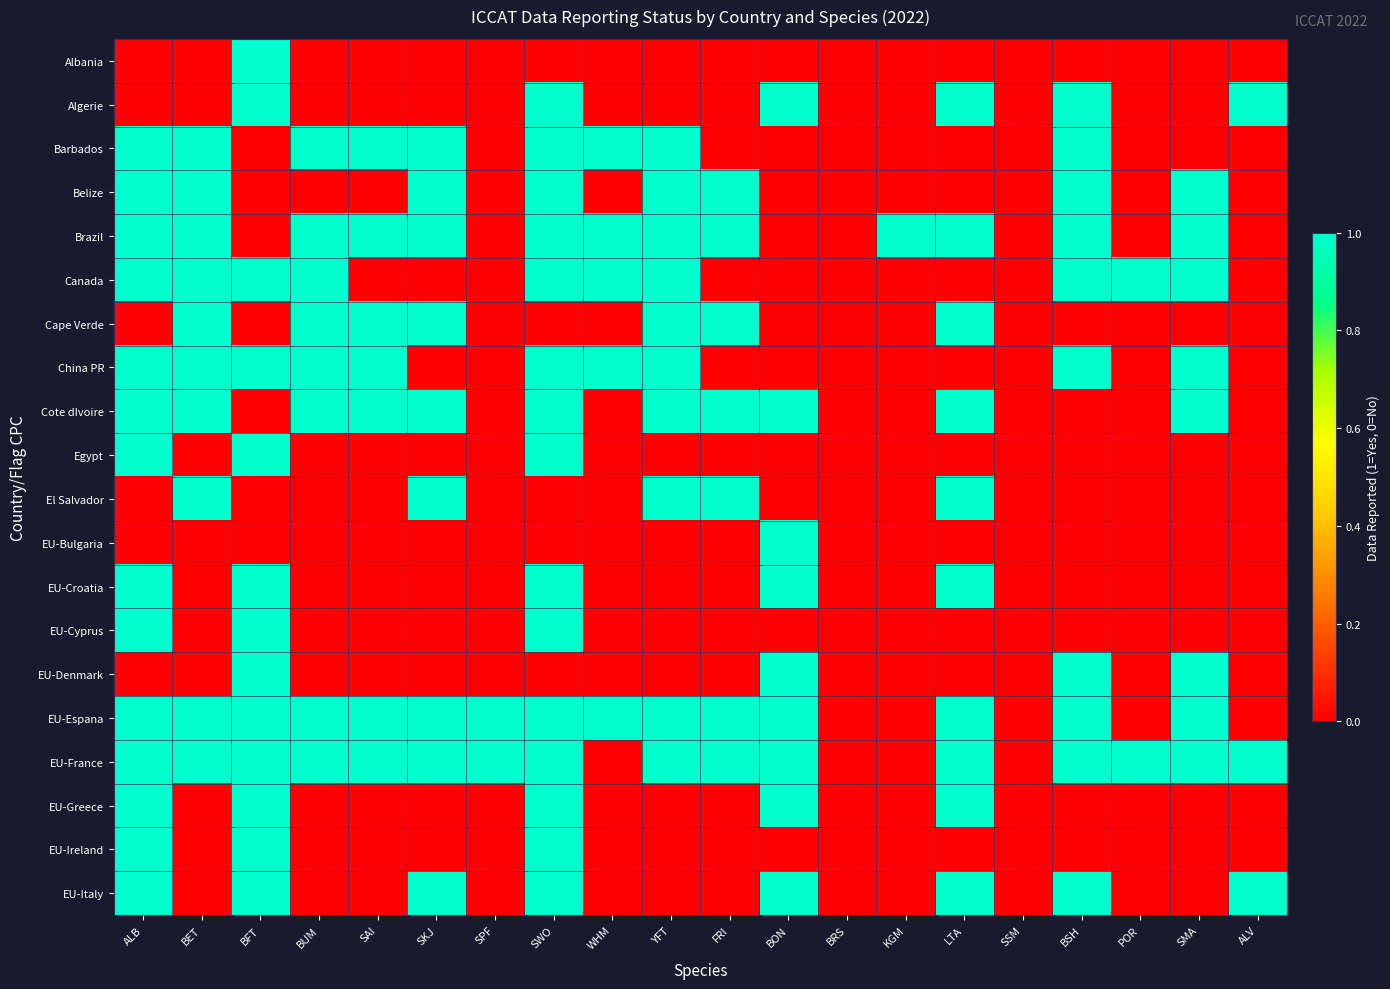

Reading left to right, what are all the values shown in this chart?

Albania: ALB=0	BET=0	BFT=1	BUM=0	SAI=0	SKJ=0	SPF=0	SWO=0	WHM=0	YFT=0	FRI=0	BON=0	BRS=0	KGM=0	LTA=0	SSM=0	BSH=0	POR=0	SMA=0	ALV=0
Algerie: ALB=0	BET=0	BFT=1	BUM=0	SAI=0	SKJ=0	SPF=0	SWO=1	WHM=0	YFT=0	FRI=0	BON=1	BRS=0	KGM=0	LTA=1	SSM=0	BSH=1	POR=0	SMA=0	ALV=1
Barbados: ALB=1	BET=1	BFT=0	BUM=1	SAI=1	SKJ=1	SPF=0	SWO=1	WHM=1	YFT=1	FRI=0	BON=0	BRS=0	KGM=0	LTA=0	SSM=0	BSH=1	POR=0	SMA=0	ALV=0
Belize: ALB=1	BET=1	BFT=0	BUM=0	SAI=0	SKJ=1	SPF=0	SWO=1	WHM=0	YFT=1	FRI=1	BON=0	BRS=0	KGM=0	LTA=0	SSM=0	BSH=1	POR=0	SMA=1	ALV=0
Brazil: ALB=1	BET=1	BFT=0	BUM=1	SAI=1	SKJ=1	SPF=0	SWO=1	WHM=1	YFT=1	FRI=1	BON=0	BRS=0	KGM=1	LTA=1	SSM=0	BSH=1	POR=0	SMA=1	ALV=0
Canada: ALB=1	BET=1	BFT=1	BUM=1	SAI=0	SKJ=0	SPF=0	SWO=1	WHM=1	YFT=1	FRI=0	BON=0	BRS=0	KGM=0	LTA=0	SSM=0	BSH=1	POR=1	SMA=1	ALV=0
Cape Verde: ALB=0	BET=1	BFT=0	BUM=1	SAI=1	SKJ=1	SPF=0	SWO=0	WHM=0	YFT=1	FRI=1	BON=0	BRS=0	KGM=0	LTA=1	SSM=0	BSH=0	POR=0	SMA=0	ALV=0
China PR: ALB=1	BET=1	BFT=1	BUM=1	SAI=1	SKJ=0	SPF=0	SWO=1	WHM=1	YFT=1	FRI=0	BON=0	BRS=0	KGM=0	LTA=0	SSM=0	BSH=1	POR=0	SMA=1	ALV=0
Cote dIvoire: ALB=1	BET=1	BFT=0	BUM=1	SAI=1	SKJ=1	SPF=0	SWO=1	WHM=0	YFT=1	FRI=1	BON=1	BRS=0	KGM=0	LTA=1	SSM=0	BSH=0	POR=0	SMA=1	ALV=0
Egypt: ALB=1	BET=0	BFT=1	BUM=0	SAI=0	SKJ=0	SPF=0	SWO=1	WHM=0	YFT=0	FRI=0	BON=0	BRS=0	KGM=0	LTA=0	SSM=0	BSH=0	POR=0	SMA=0	ALV=0
El Salvador: ALB=0	BET=1	BFT=0	BUM=0	SAI=0	SKJ=1	SPF=0	SWO=0	WHM=0	YFT=1	FRI=1	BON=0	BRS=0	KGM=0	LTA=1	SSM=0	BSH=0	POR=0	SMA=0	ALV=0
EU-Bulgaria: ALB=0	BET=0	BFT=0	BUM=0	SAI=0	SKJ=0	SPF=0	SWO=0	WHM=0	YFT=0	FRI=0	BON=1	BRS=0	KGM=0	LTA=0	SSM=0	BSH=0	POR=0	SMA=0	ALV=0
EU-Croatia: ALB=1	BET=0	BFT=1	BUM=0	SAI=0	SKJ=0	SPF=0	SWO=1	WHM=0	YFT=0	FRI=0	BON=1	BRS=0	KGM=0	LTA=1	SSM=0	BSH=0	POR=0	SMA=0	ALV=0
EU-Cyprus: ALB=1	BET=0	BFT=1	BUM=0	SAI=0	SKJ=0	SPF=0	SWO=1	WHM=0	YFT=0	FRI=0	BON=0	BRS=0	KGM=0	LTA=0	SSM=0	BSH=0	POR=0	SMA=0	ALV=0
EU-Denmark: ALB=0	BET=0	BFT=1	BUM=0	SAI=0	SKJ=0	SPF=0	SWO=0	WHM=0	YFT=0	FRI=0	BON=1	BRS=0	KGM=0	LTA=0	SSM=0	BSH=1	POR=0	SMA=1	ALV=0
EU-Espana: ALB=1	BET=1	BFT=1	BUM=1	SAI=1	SKJ=1	SPF=1	SWO=1	WHM=1	YFT=1	FRI=1	BON=1	BRS=0	KGM=0	LTA=1	SSM=0	BSH=1	POR=0	SMA=1	ALV=0
EU-France: ALB=1	BET=1	BFT=1	BUM=1	SAI=1	SKJ=1	SPF=1	SWO=1	WHM=0	YFT=1	FRI=1	BON=1	BRS=0	KGM=0	LTA=1	SSM=0	BSH=1	POR=1	SMA=1	ALV=1
EU-Greece: ALB=1	BET=0	BFT=1	BUM=0	SAI=0	SKJ=0	SPF=0	SWO=1	WHM=0	YFT=0	FRI=0	BON=1	BRS=0	KGM=0	LTA=1	SSM=0	BSH=0	POR=0	SMA=0	ALV=0
EU-Ireland: ALB=1	BET=0	BFT=1	BUM=0	SAI=0	SKJ=0	SPF=0	SWO=1	WHM=0	YFT=0	FRI=0	BON=0	BRS=0	KGM=0	LTA=0	SSM=0	BSH=0	POR=0	SMA=0	ALV=0
EU-Italy: ALB=1	BET=0	BFT=1	BUM=0	SAI=0	SKJ=1	SPF=0	SWO=1	WHM=0	YFT=0	FRI=0	BON=1	BRS=0	KGM=0	LTA=1	SSM=0	BSH=1	POR=0	SMA=0	ALV=1